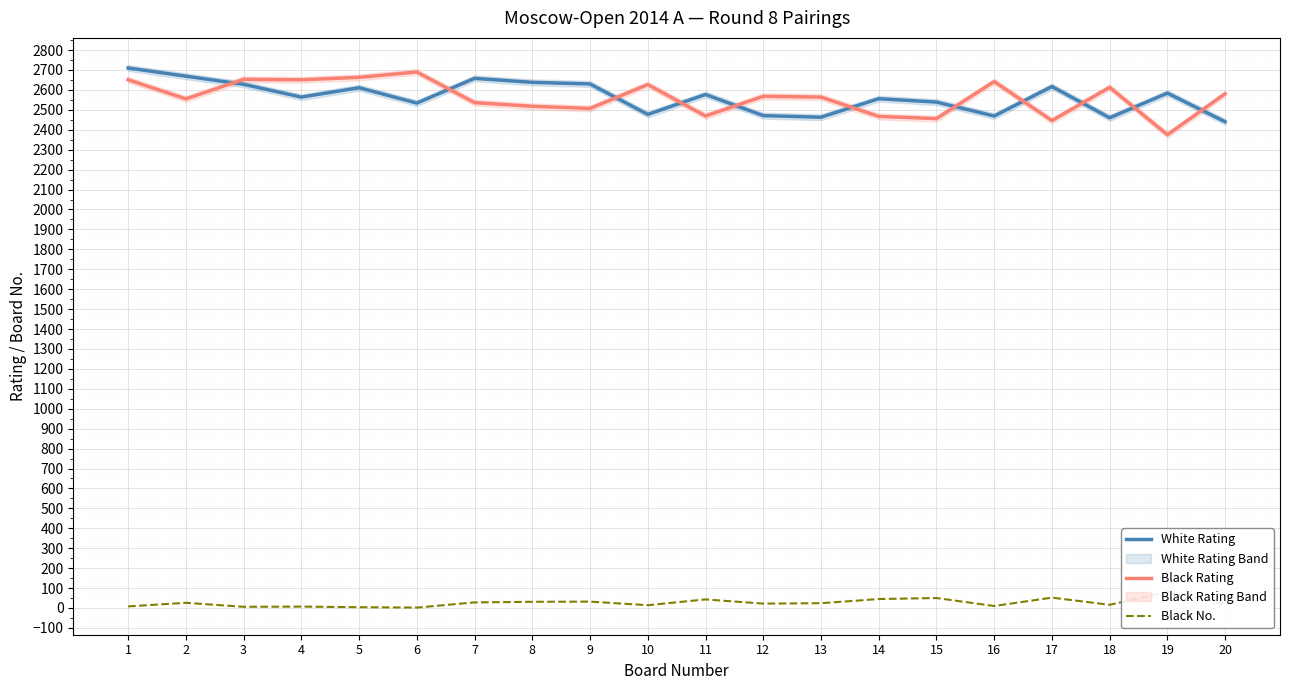

How many lines are shown in the chart?

3